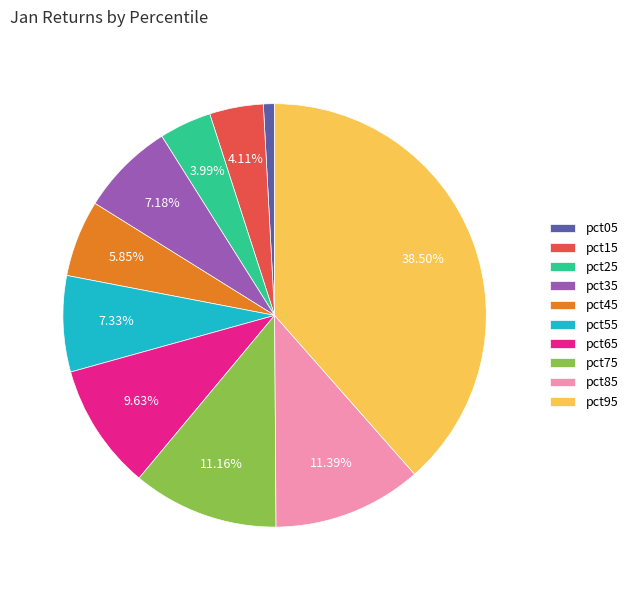

Do pct35 and pct05 together represent more than half of the pie?

No